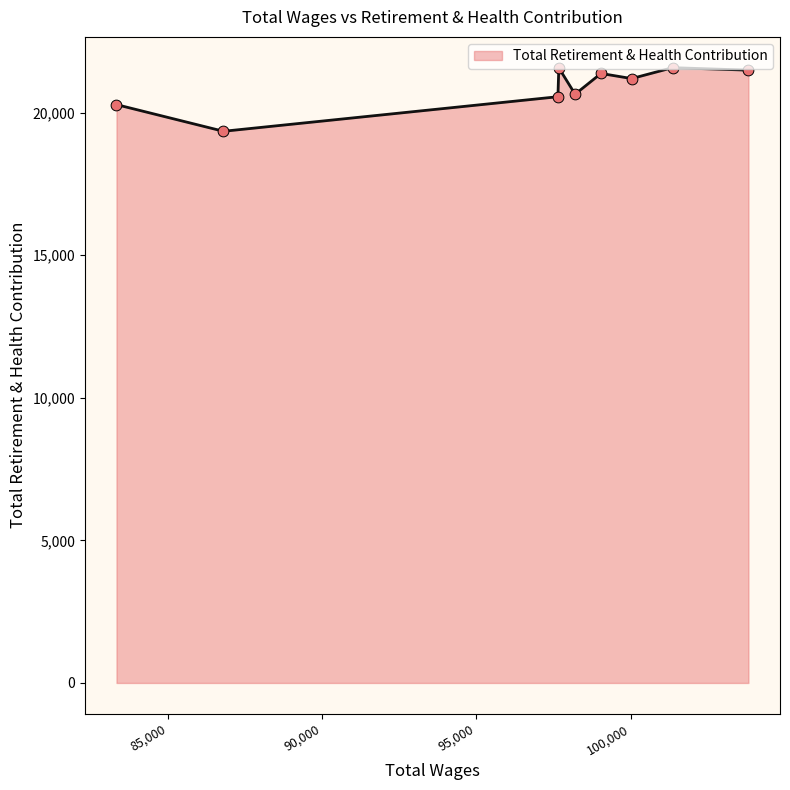

What is the difference between the maximum and minimum values?

2231